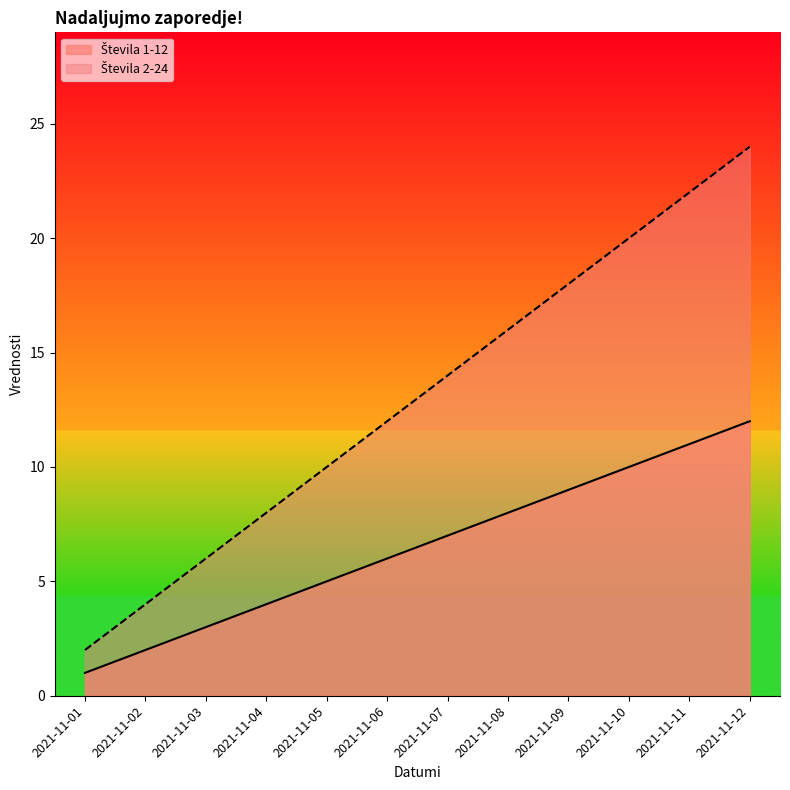

At 2021-11-10, list the series in order from largest to smallest.

Števila 2-24, Števila 1-12